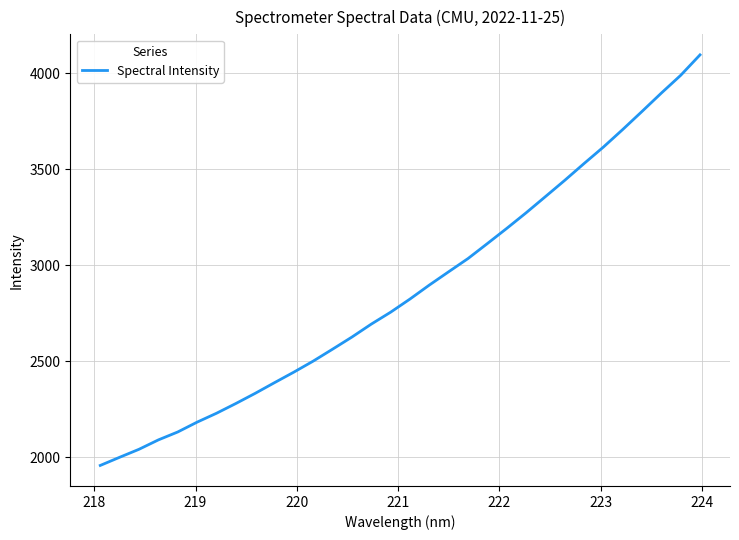

What is the maximum value shown in the chart?

4095.4